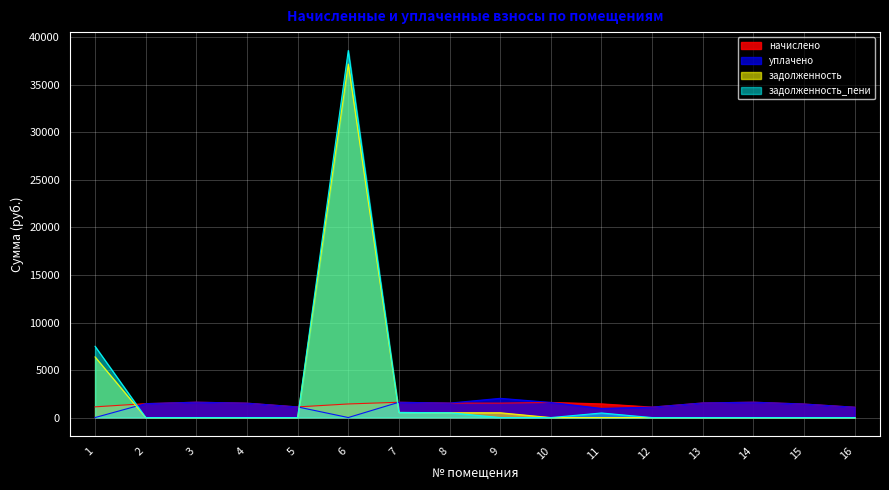

Is it true that задолженность equals 21192.0 at 16?

False